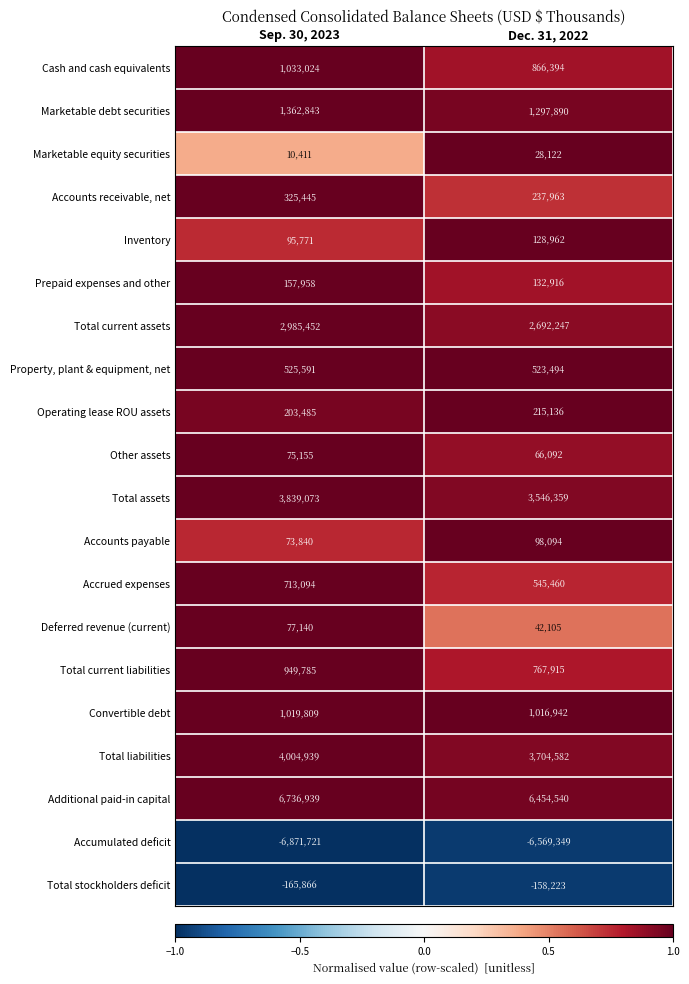

Which category has the highest value in the Total assets series?

Sep. 30, 2023